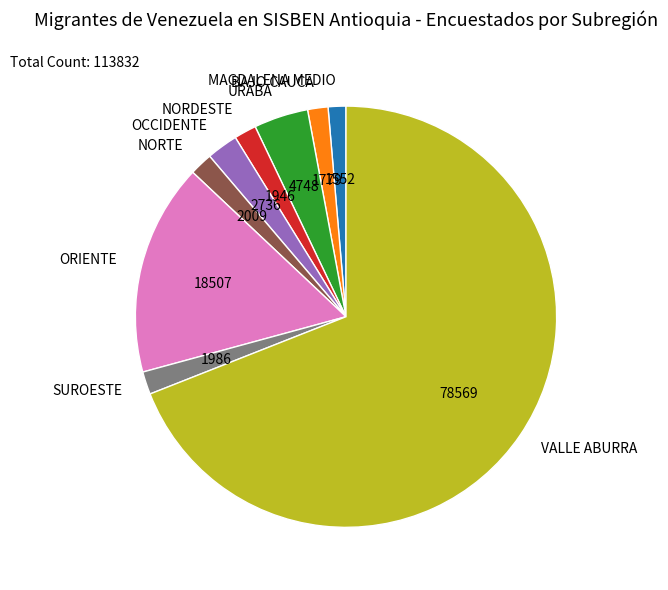

Is it true that NORDESTE is 2% of the pie?

True